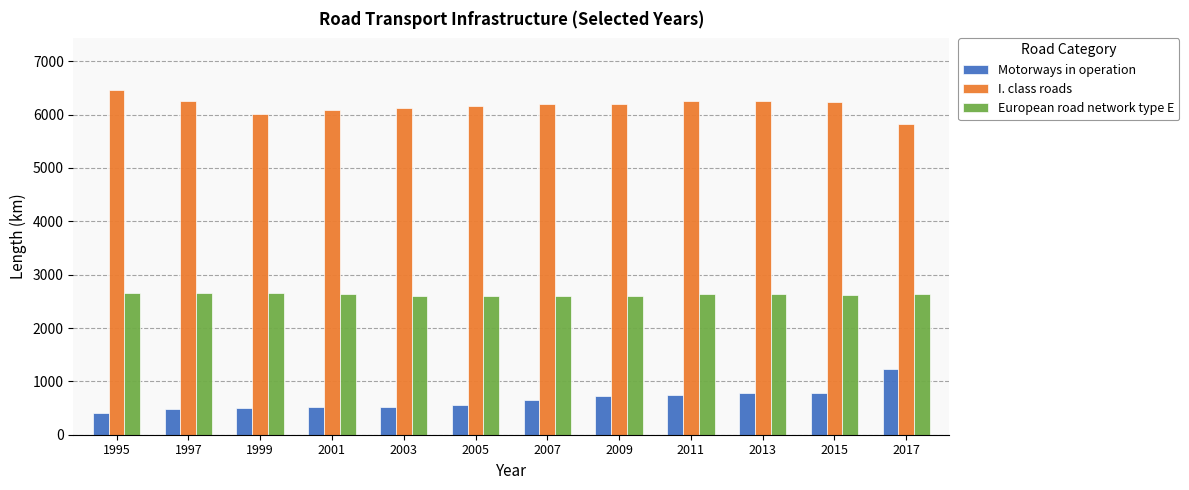

Does the chart contain any negative values?

No